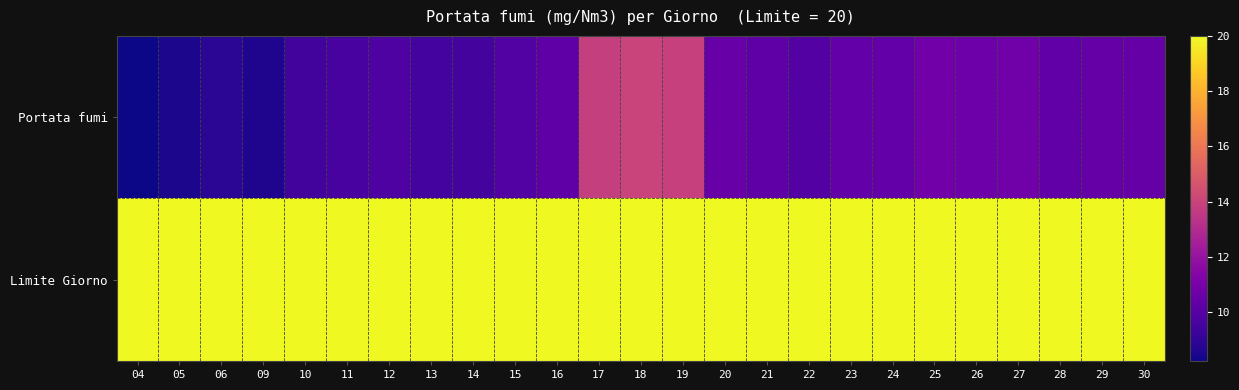

Rank the series by their maximum value, from lowest to highest.

Portata fumi, Limite Giorno